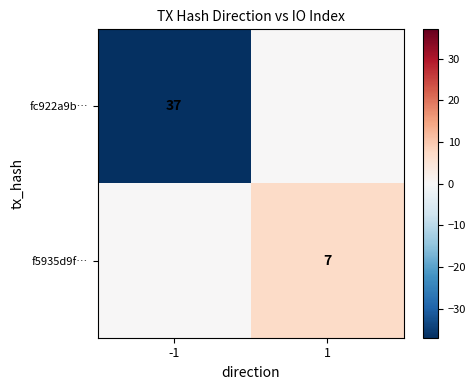

True or false: f5935d9f… has a value of 7 at 1.

True